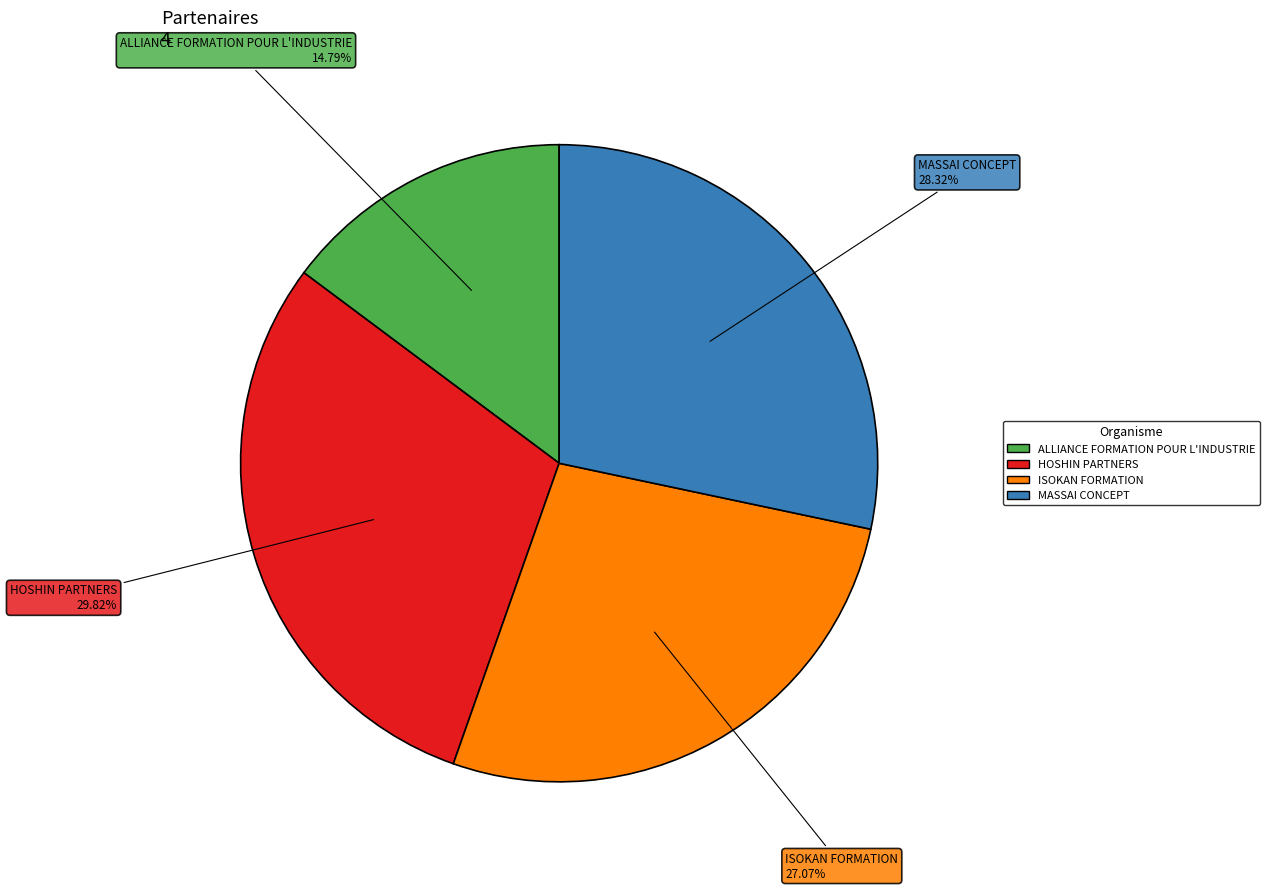

To the nearest percent, what portion does ALLIANCE FORMATION POUR L'INDUSTRIE represent?

15%